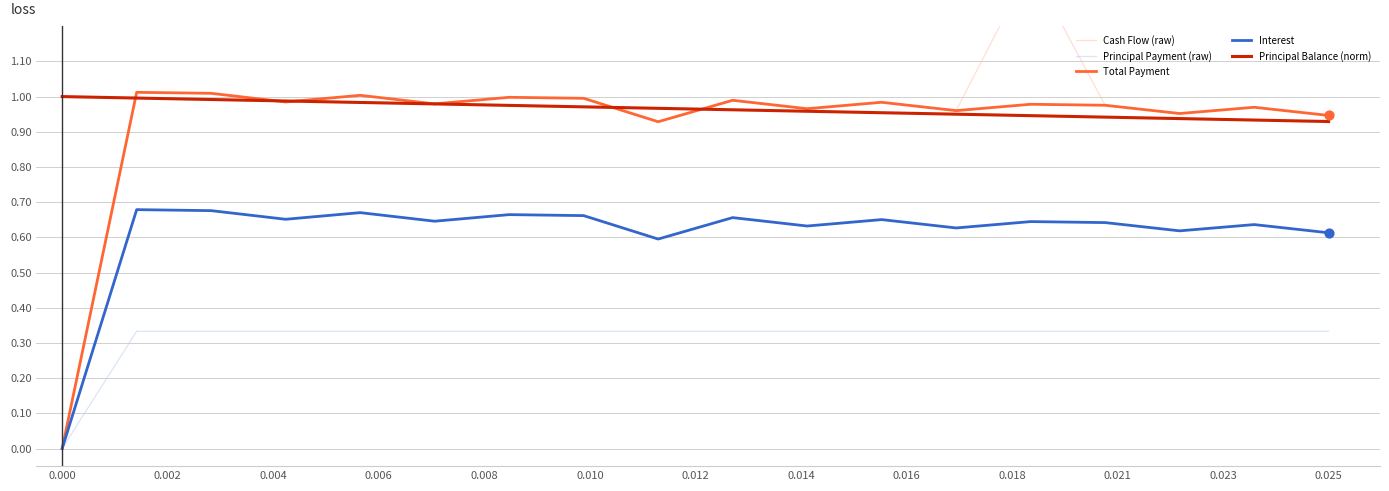

At how many categories does at least one series exceed 0?

18